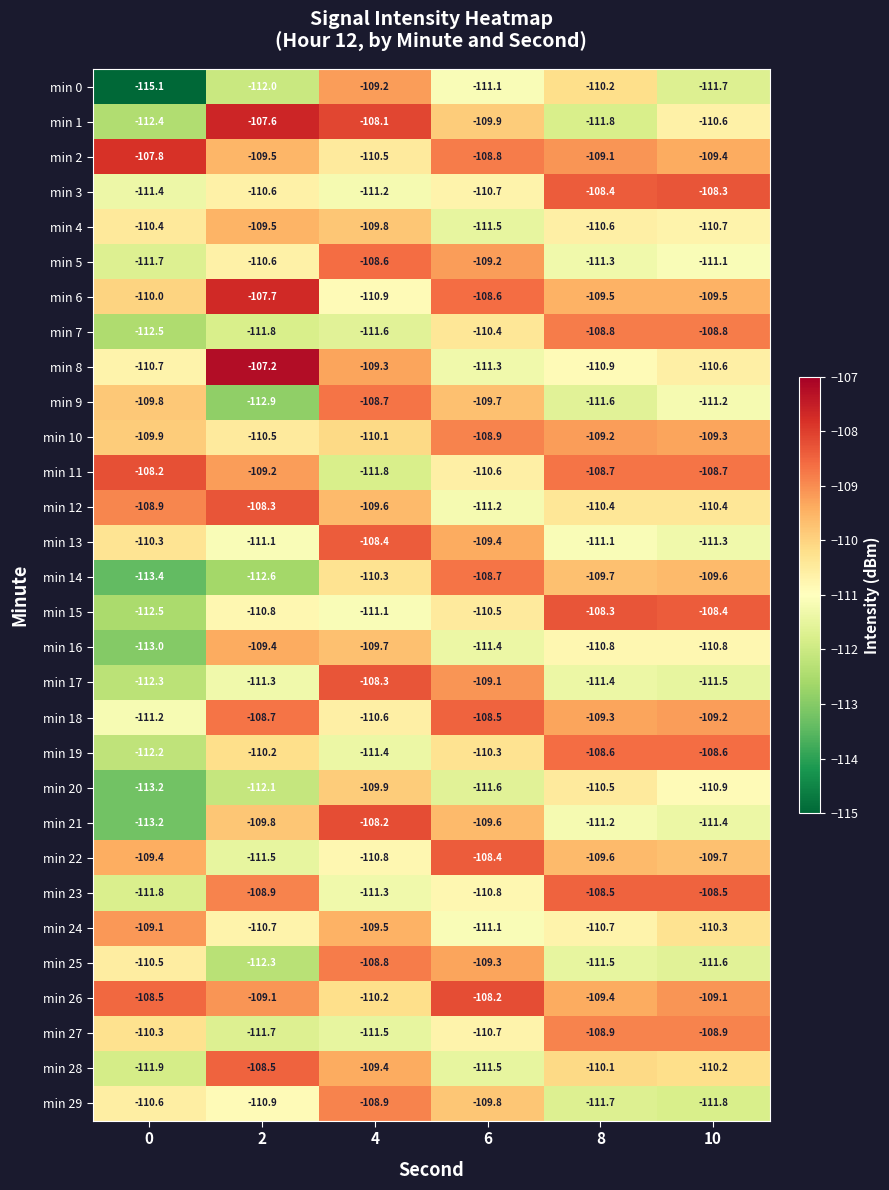

What is the greatest value displayed?

-107.2